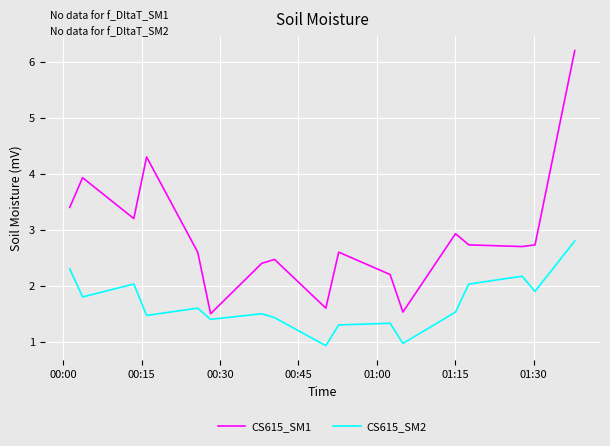

What is the highest value of the CS615_SM1 series?

6.2